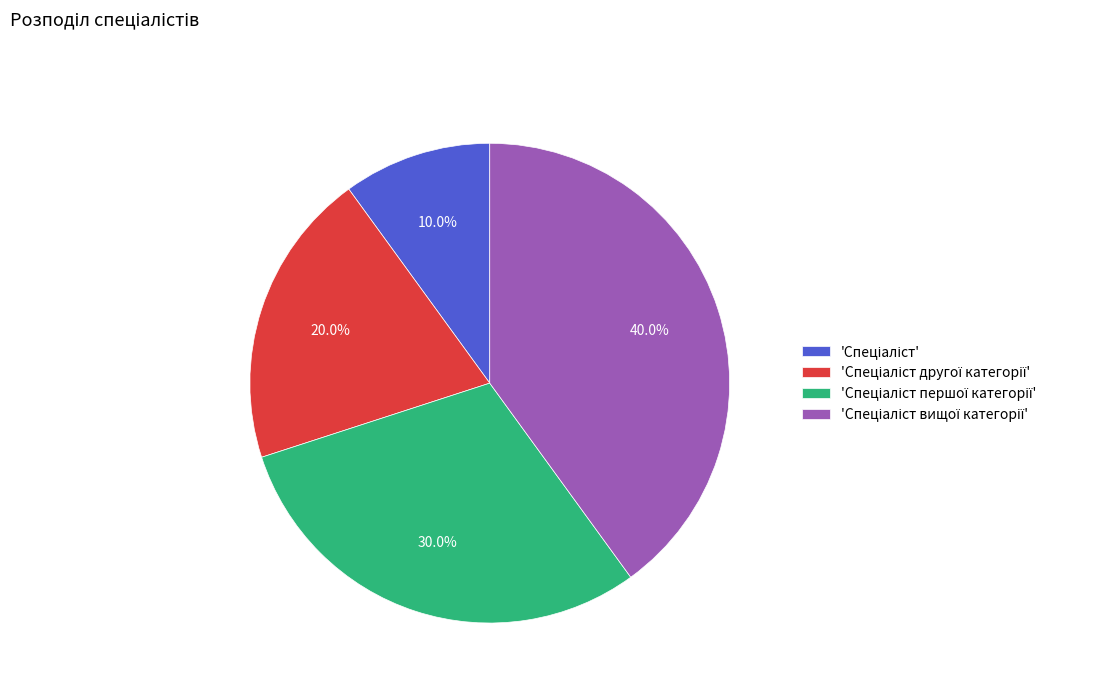

Is there any slice that represents more than half of the pie?

No